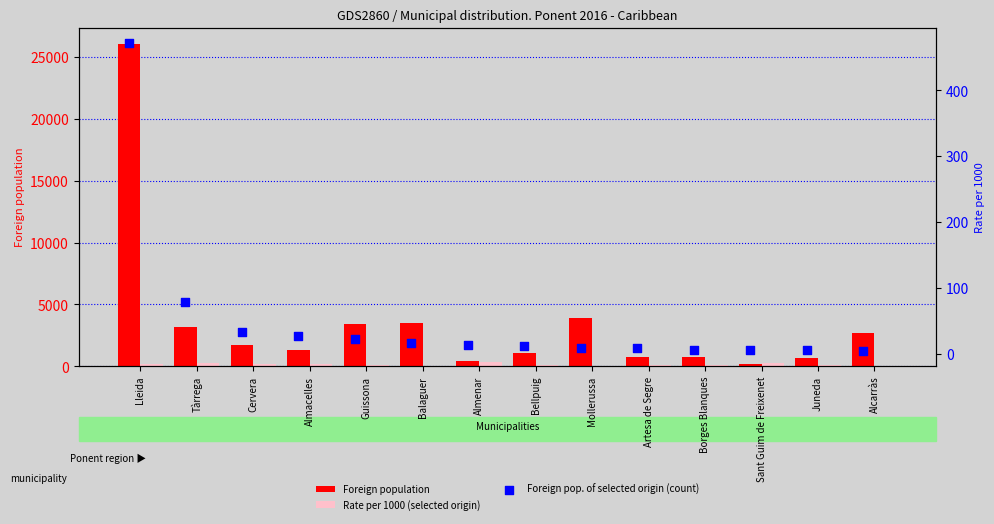

What are all the series names shown in the legend?

Foreign population, Rate per 1000 (selected origin), Foreign pop. of selected origin (count)